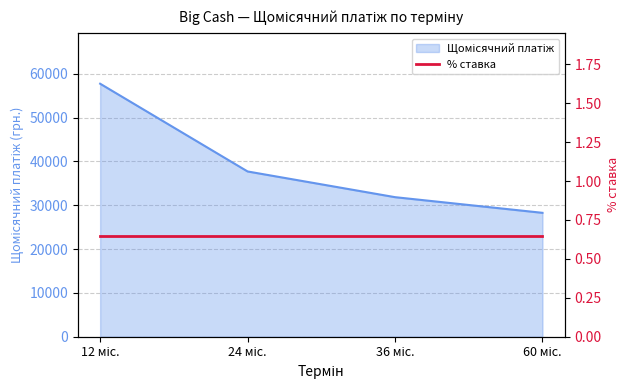

What is the minimum value shown in the chart?

28277.0